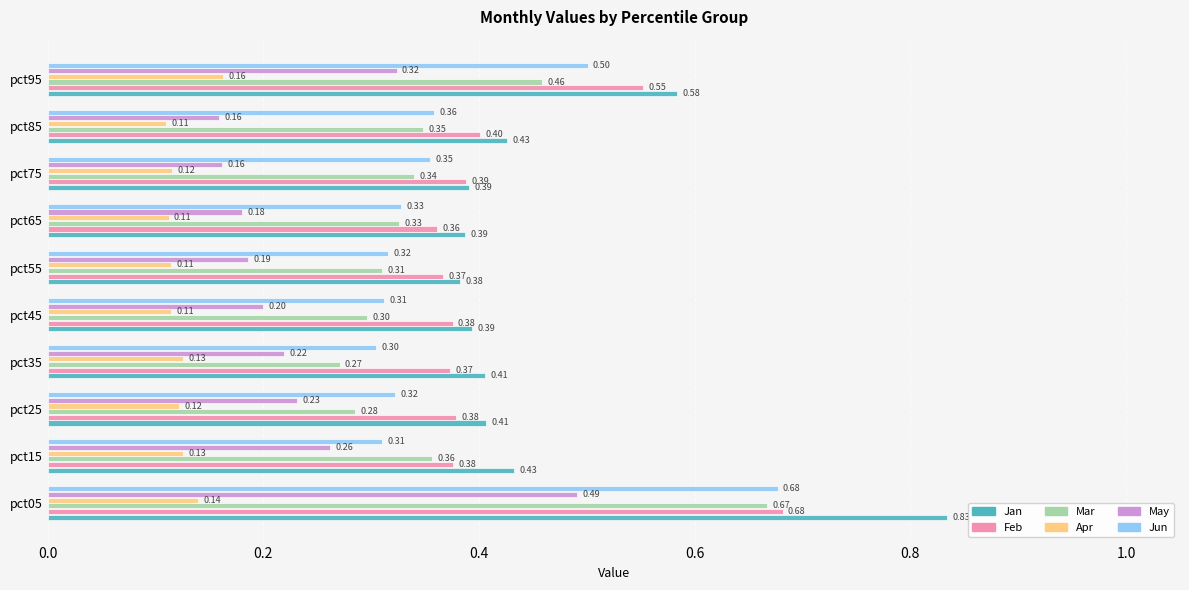

Which series has the largest total across all categories?

Jan